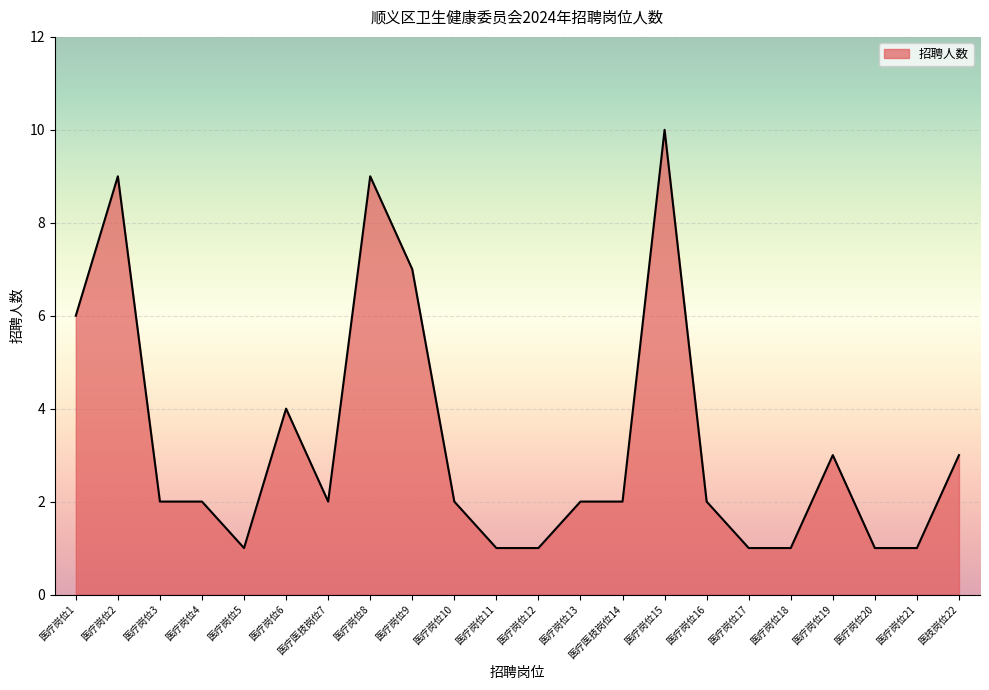

What is the ratio of the value at 医疗岗位2 to the value at 医疗岗位13?

4.5